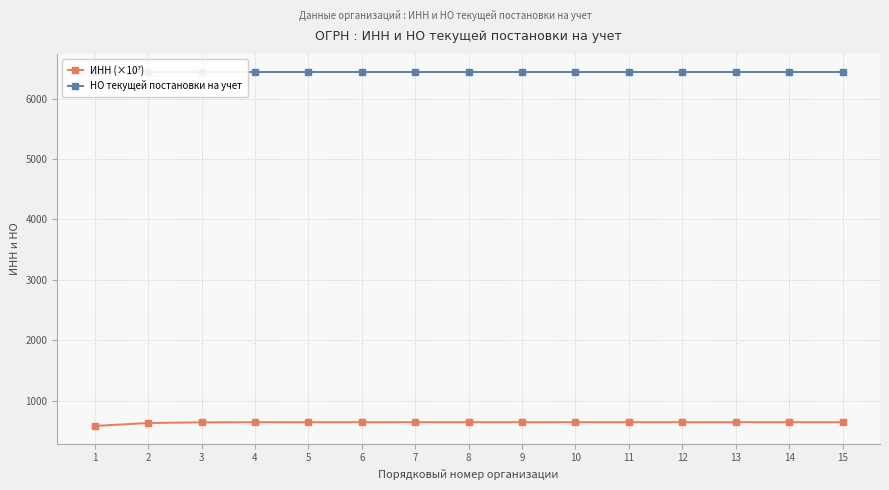

Between 13 and 4, which is larger?

13